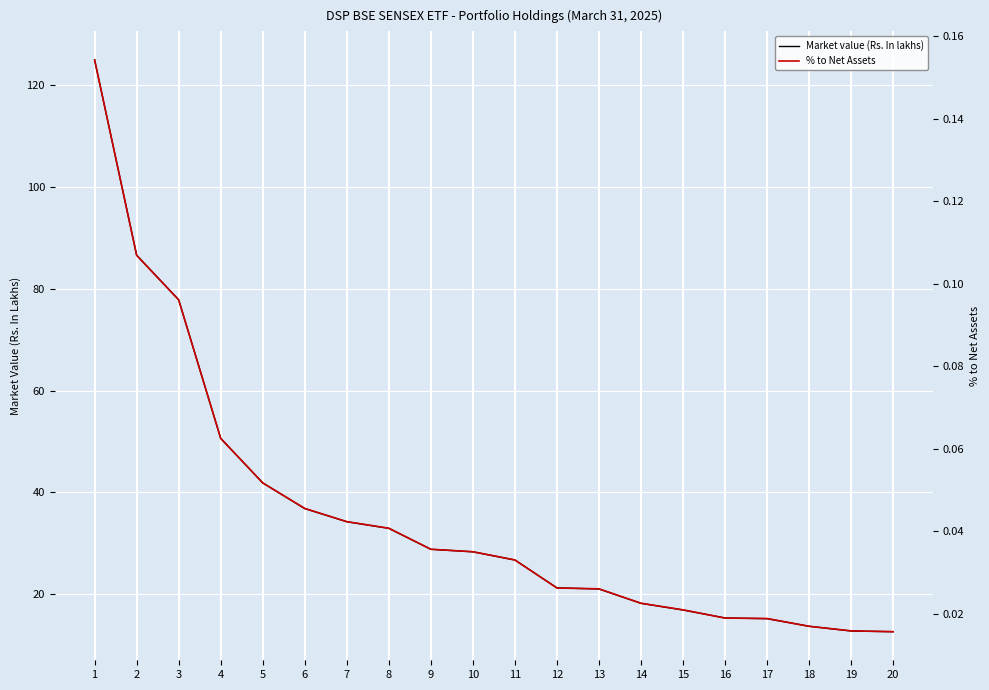

At which category is the sum across all series the highest?

1